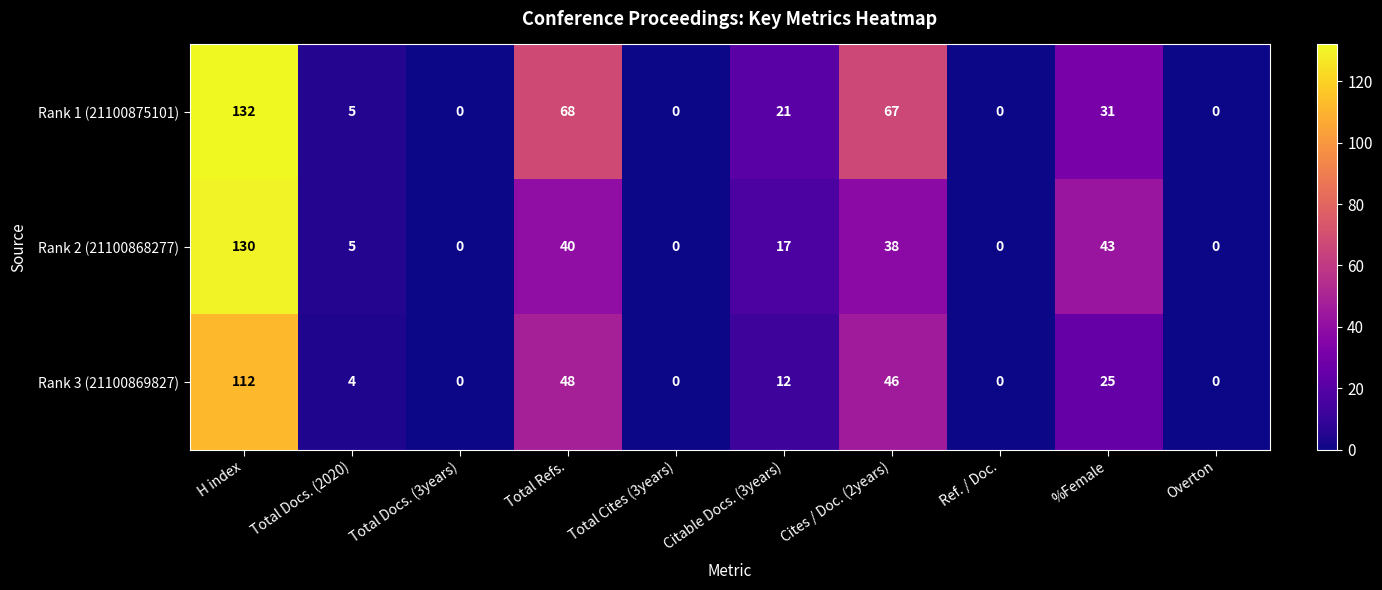

At which category is the sum across all series the highest?

H index